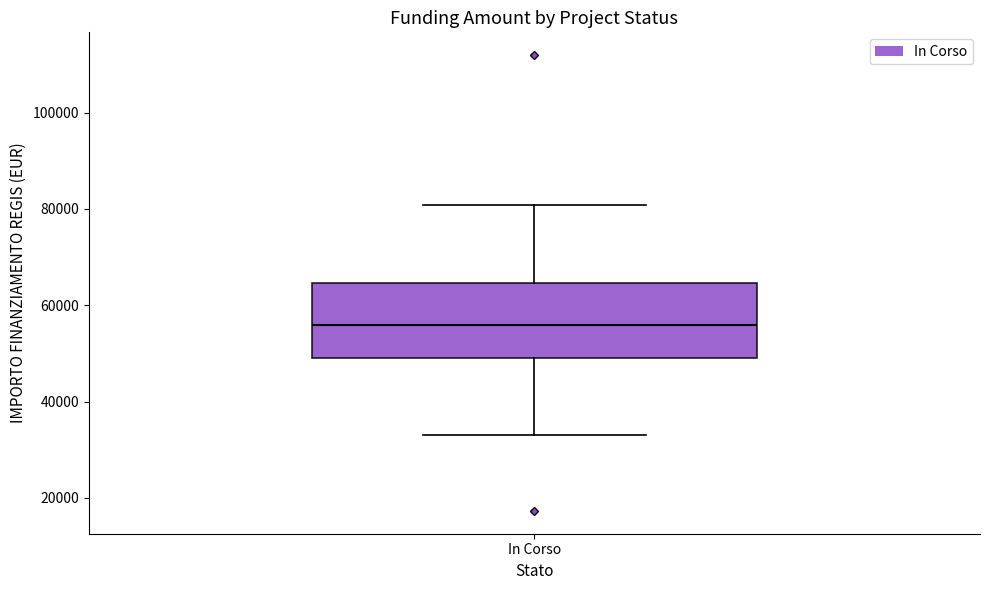

Transcribe this box plot: give where the median line is, the range the box spans, and where the two whiskers end, as read against the y-axis. The values are not printed on the chart, so give them approximately, as read against the axis.

median 56000, box 50000 to 64000, whiskers 32000 to 80000